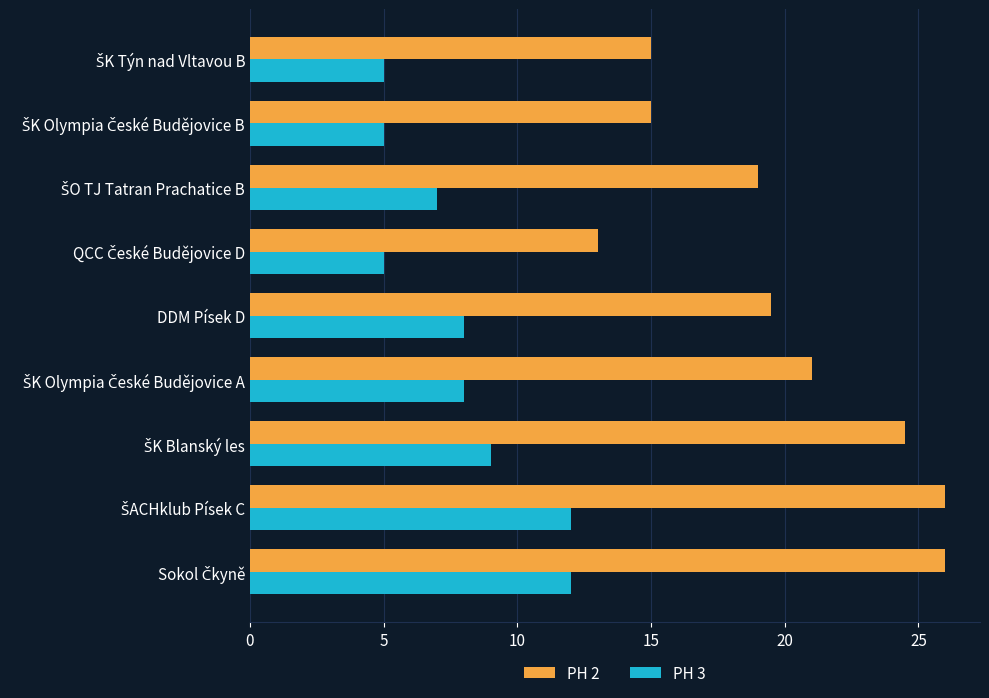

What are all the series names shown in the legend?

PH 2, PH 3